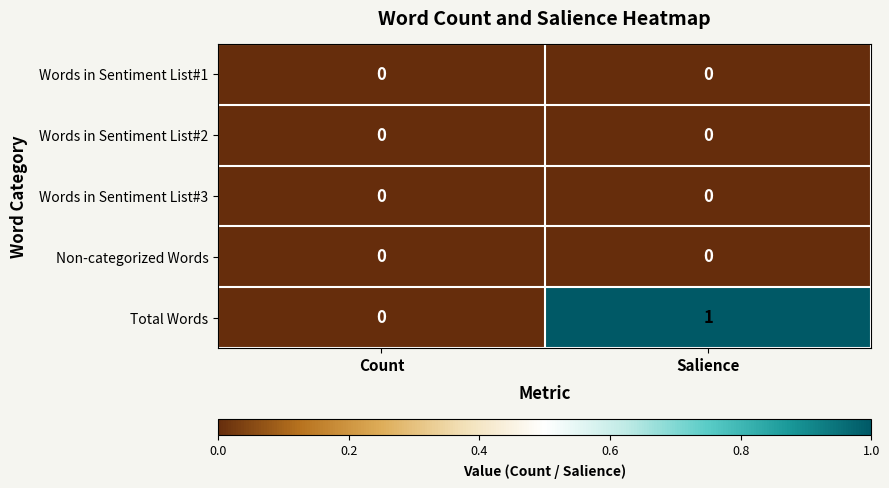

Which series changed the most between Count and Salience?

Total Words